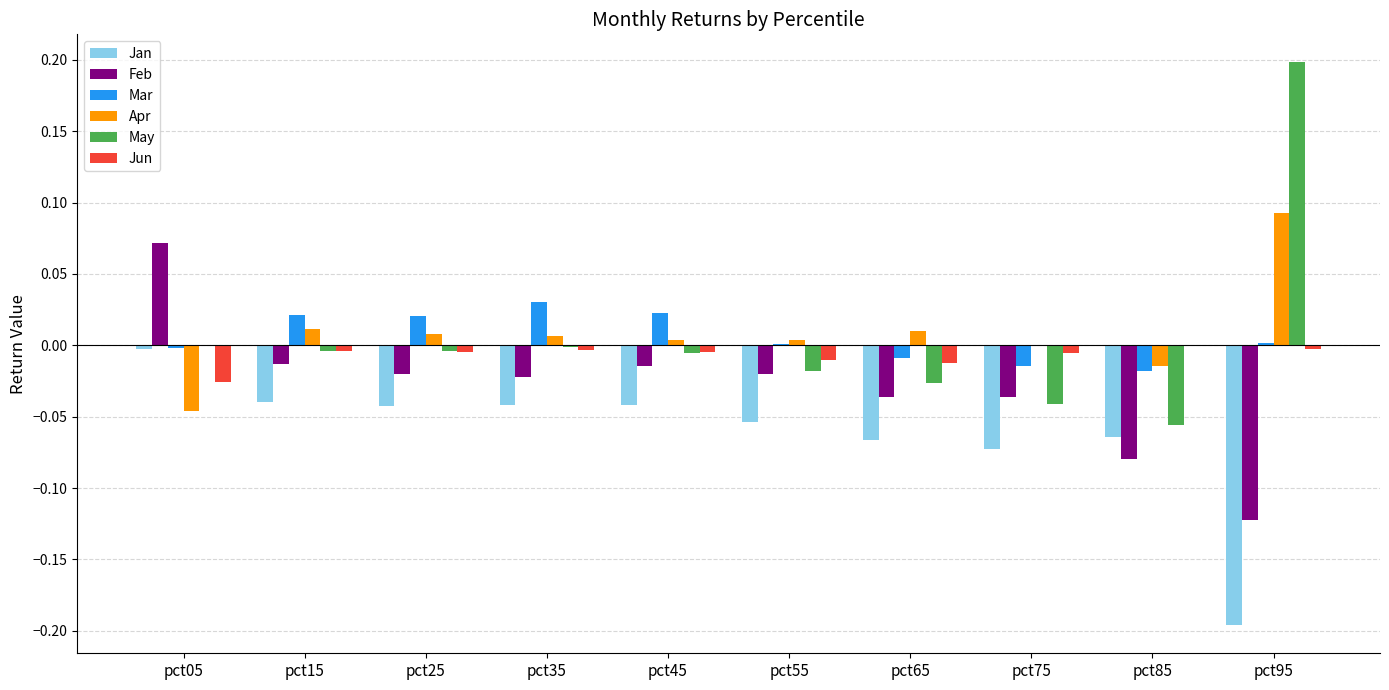

The Mar series shows 0.0 at pct45. True or false?

True